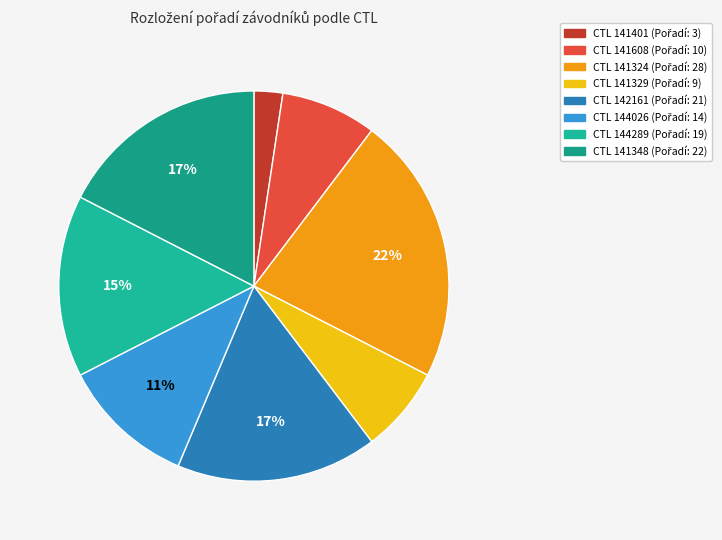

To the nearest percent, what is the average slice percentage?

12%